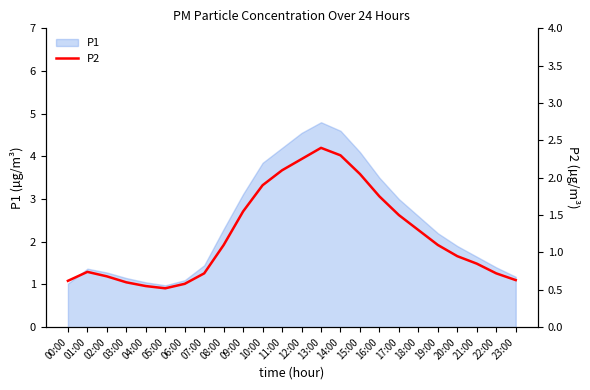

What is the label of the 13th point from the right?

11:00